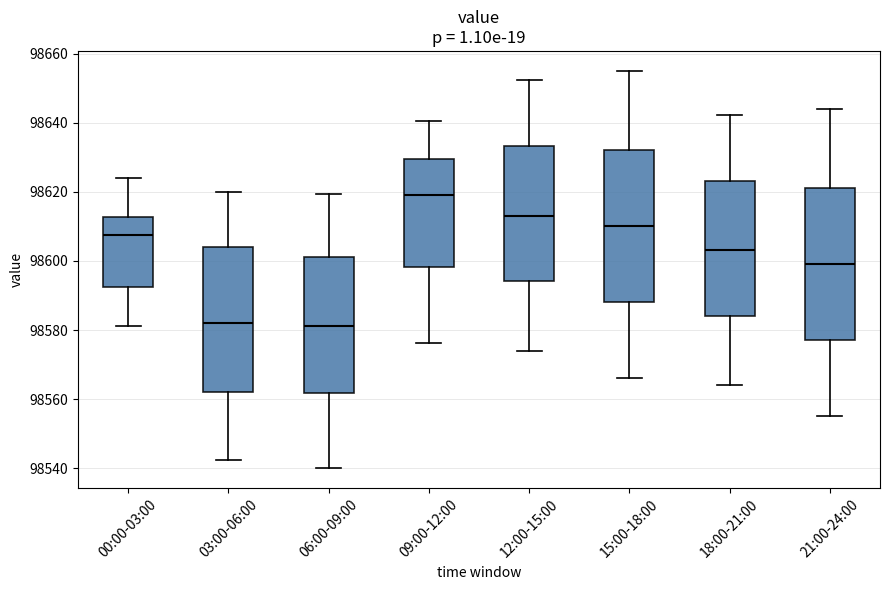

Where does the median line of the box for 21:00-24:00 sit on the y-axis? The values are not printed on the chart, so give them approximately, as read against the axis.

98600